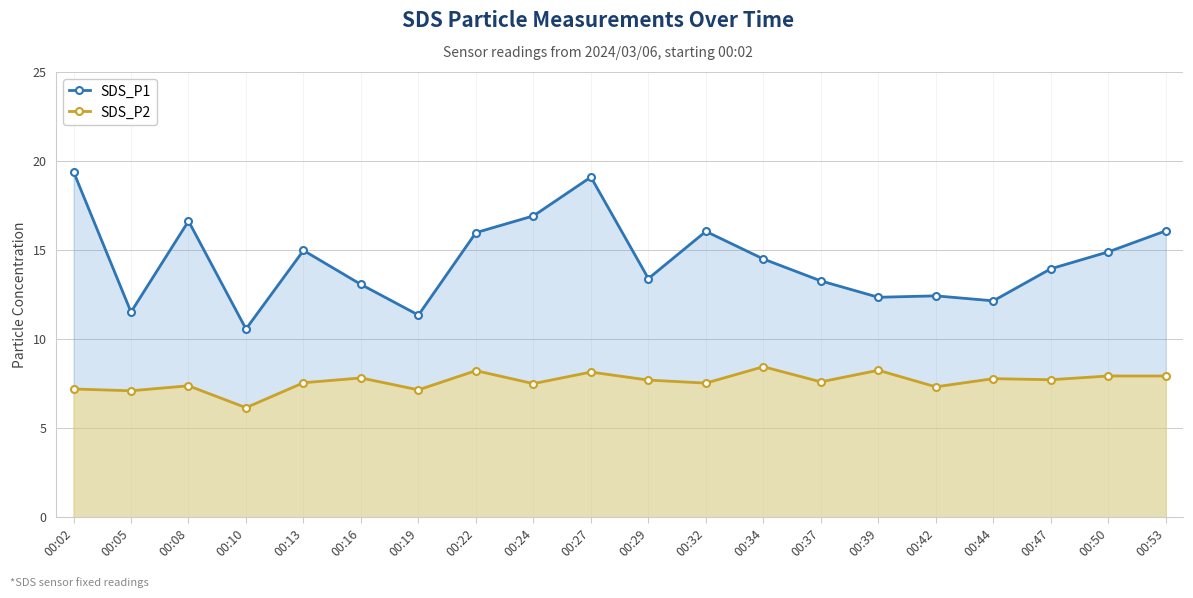

How many values in the SDS_P2 series are below 7?

1